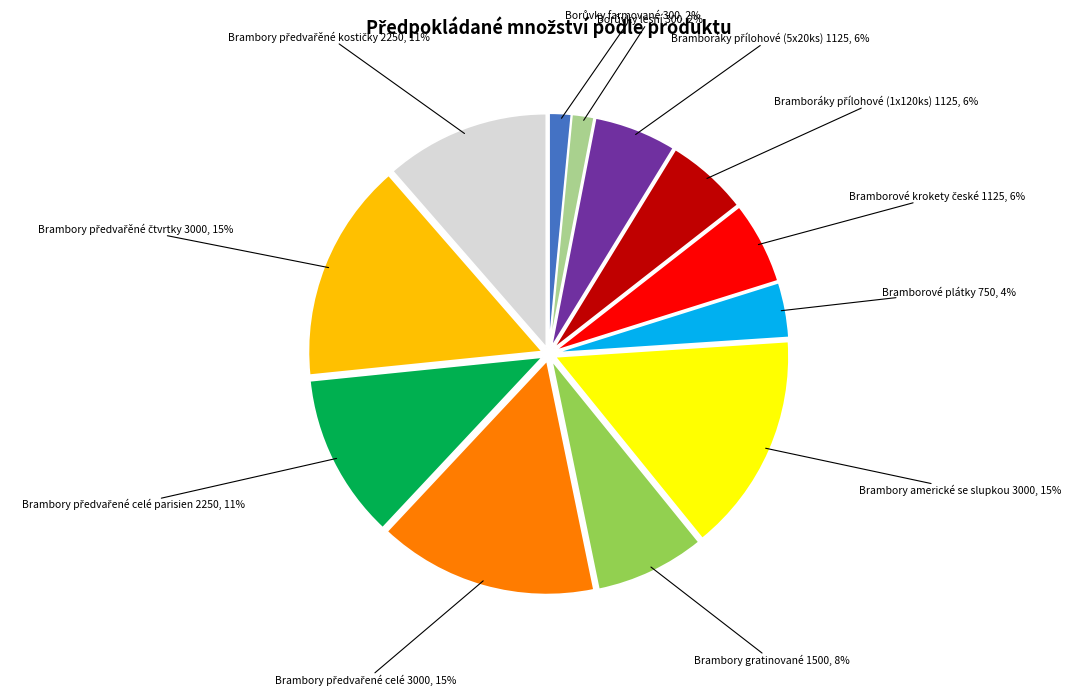

Is there a majority slice in this chart?

No